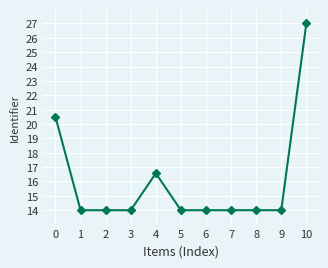

The value at 10 is 36.0. True or false?

False